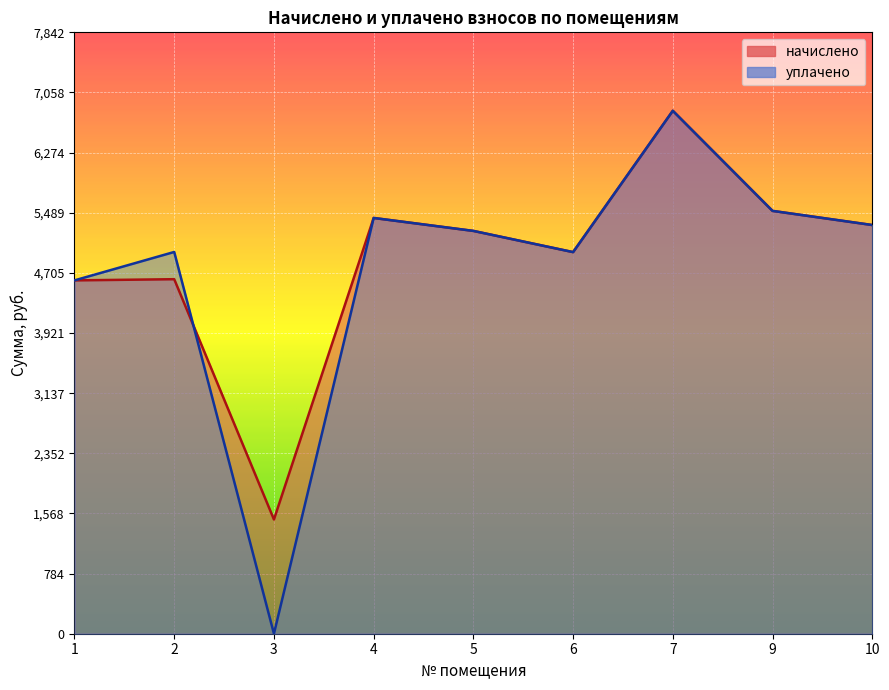

Is the value of уплачено at 1 greater than the value of начислено at 5?

No